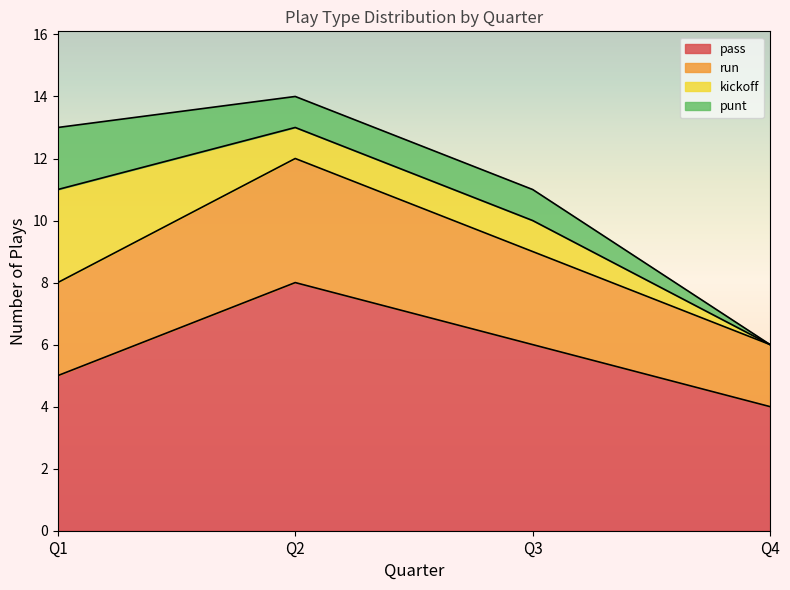

How many lines are shown in the chart?

4